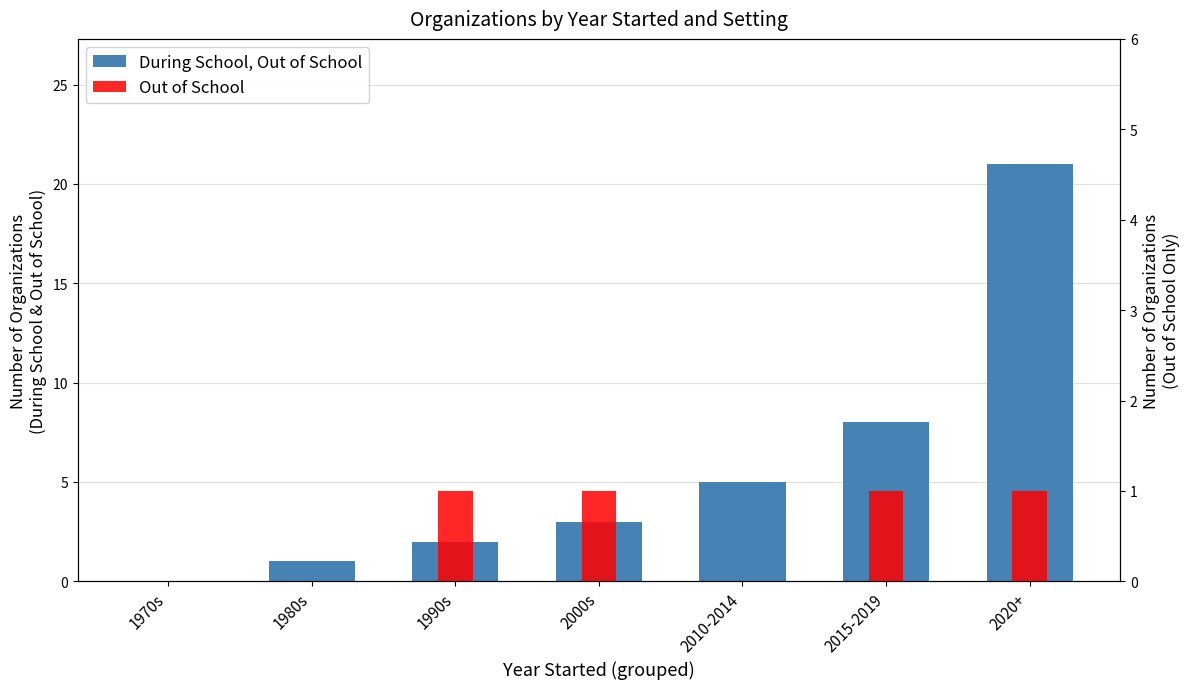

Which series has the largest total across all categories?

During School, Out of School